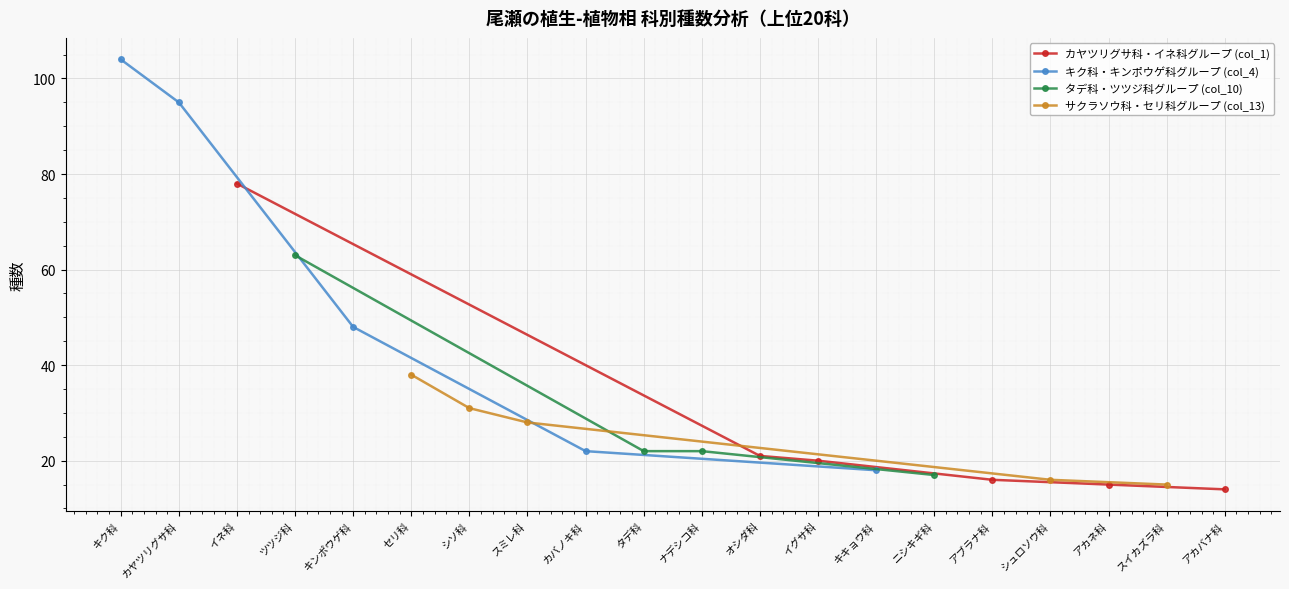

True or false: カヤツリグサ科・イネ科グループ (col_1) has a value of 14 at アカバナ科.

True